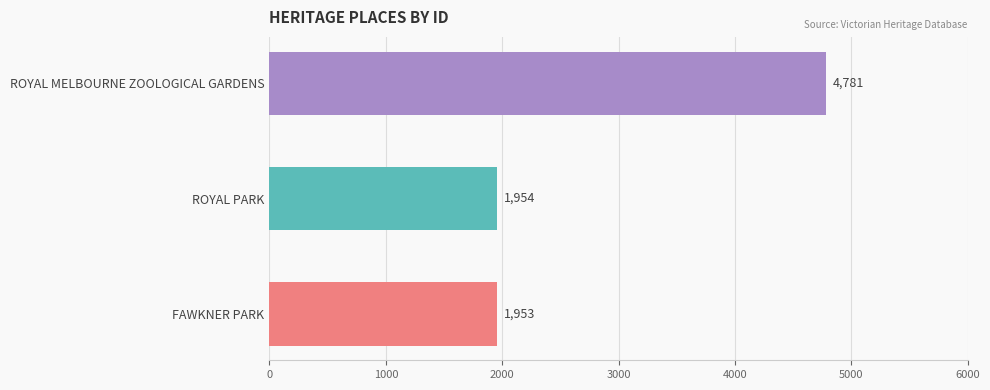

What is the difference between the maximum and second lowest values?

2827